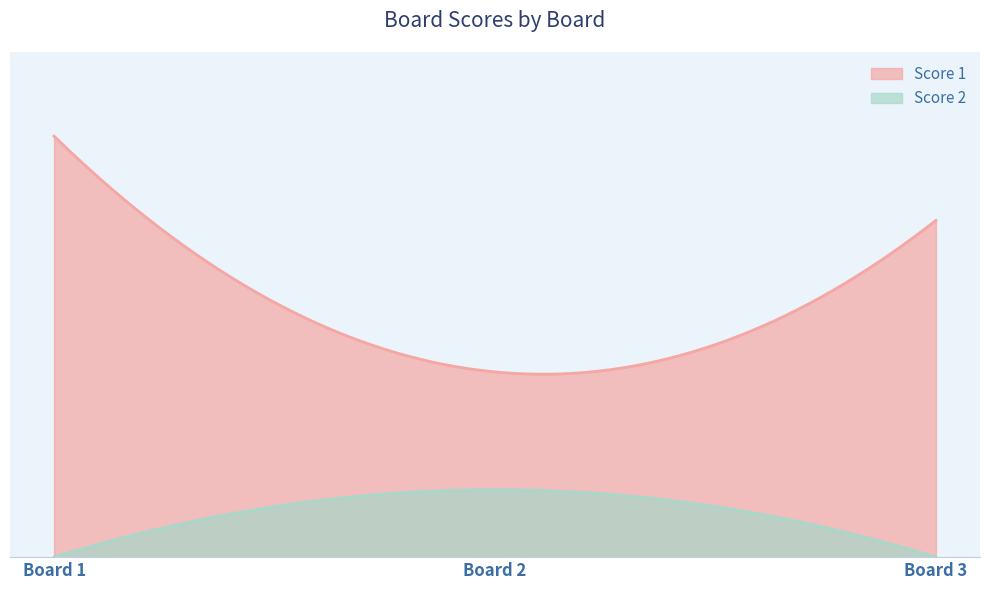

What is the maximum value shown in the chart?

25